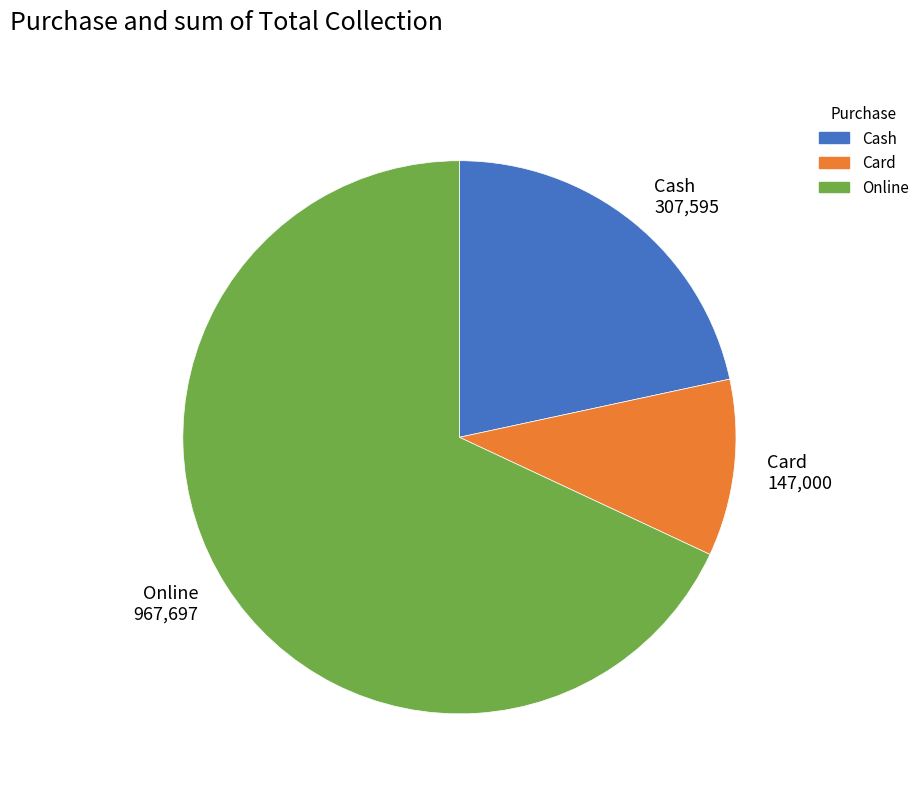

Is Online the majority of the pie?

Yes